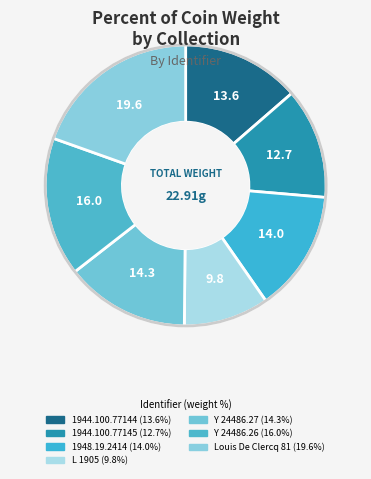

How many segments does this pie chart have?

7